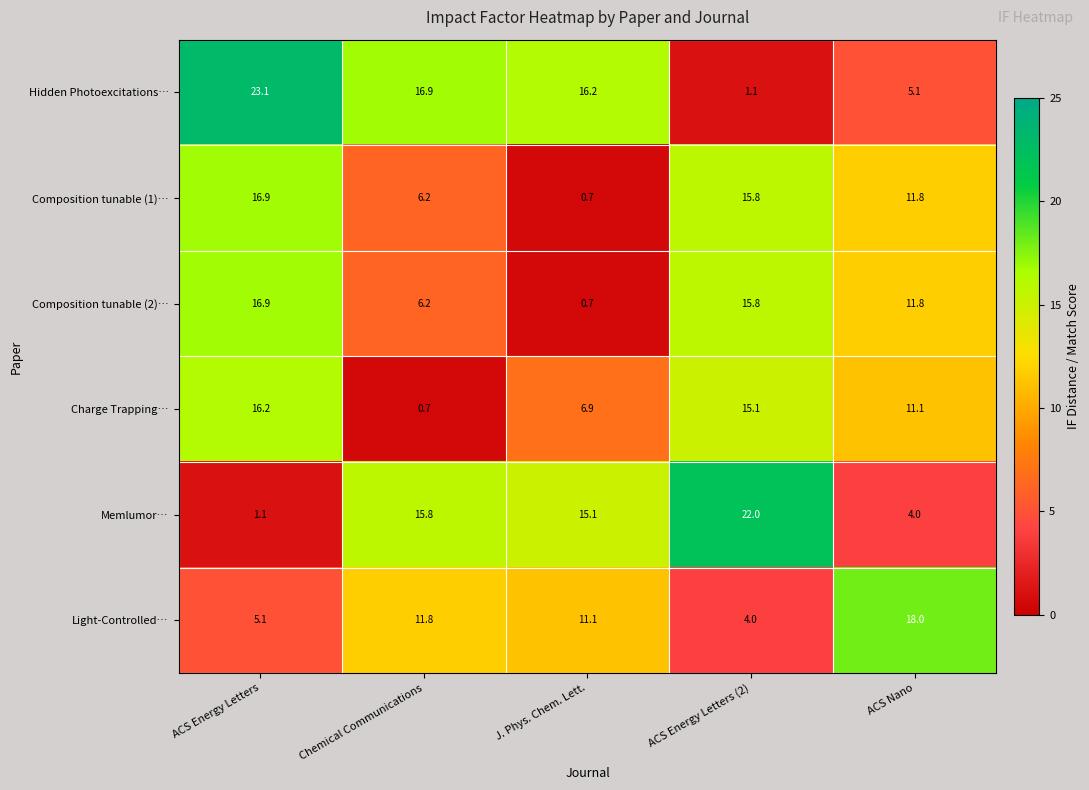

What is the difference between the highest and lowest values at ACS Nano?

14.0